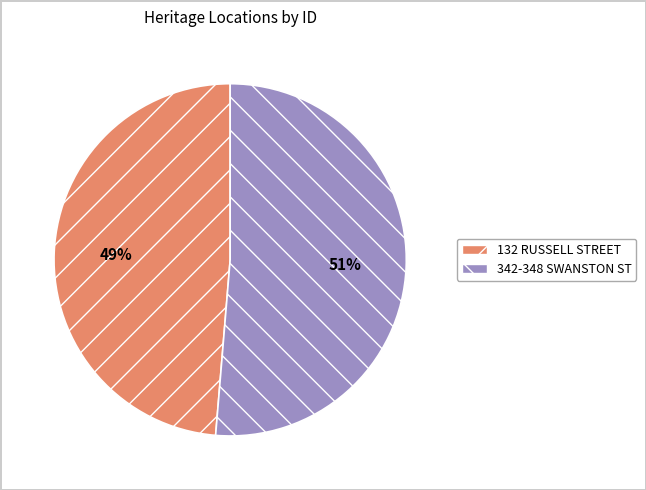

Do 342-348 SWANSTON ST and 132 RUSSELL STREET together represent more than half of the pie?

Yes